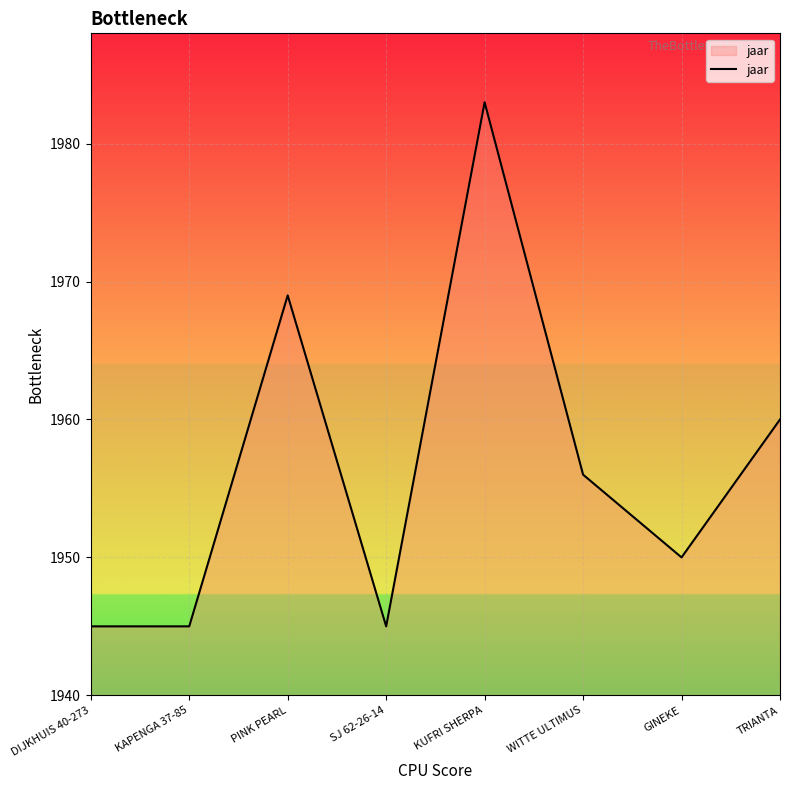

Which category has the highest value across all series?

KUFRI SHERPA